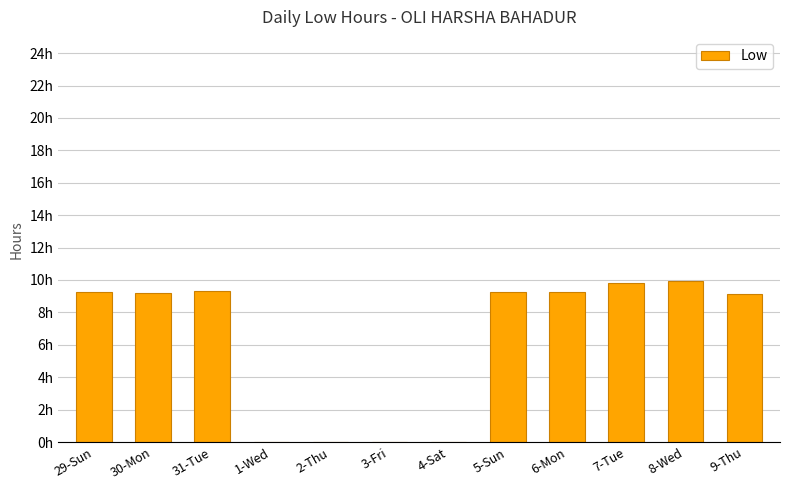

What value does the data have at 29-Sun?

9.2